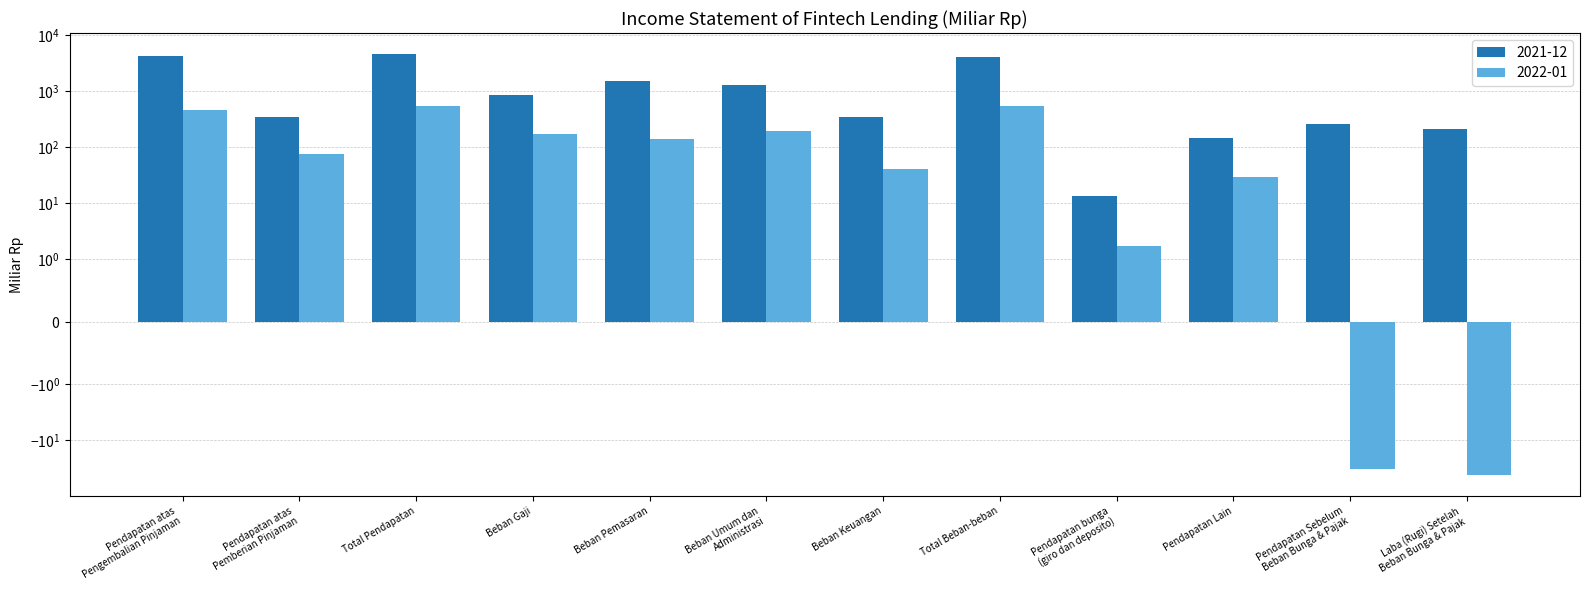

What is the label of the 6th bar from the left?

Beban Umum dan
Administrasi